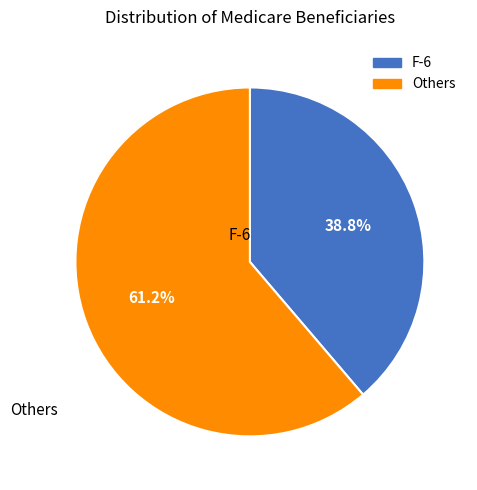

Does any single category account for the majority?

Yes